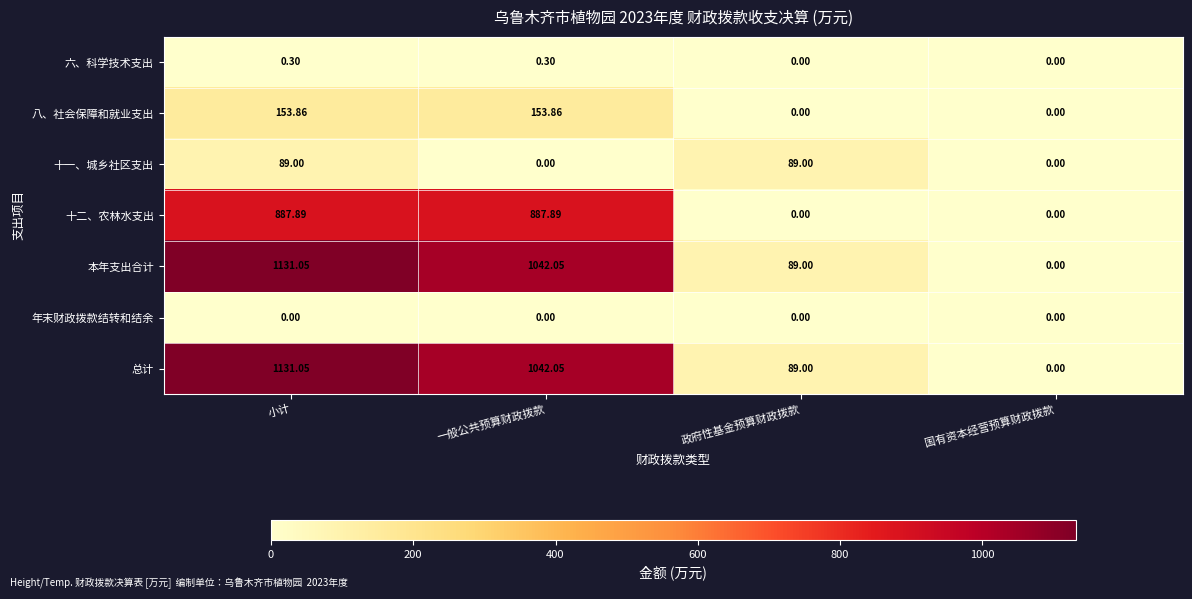

How many values in the 八、社会保障和就业支出 series are below 153?

2